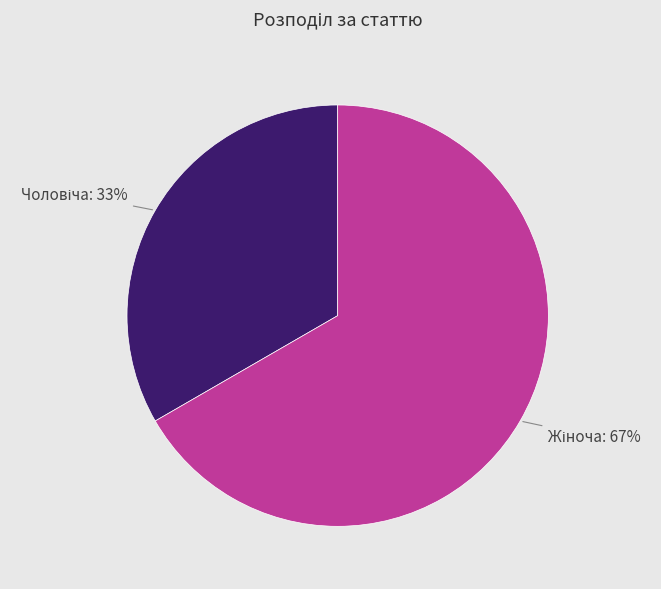

Is there any slice that represents more than half of the pie?

Yes